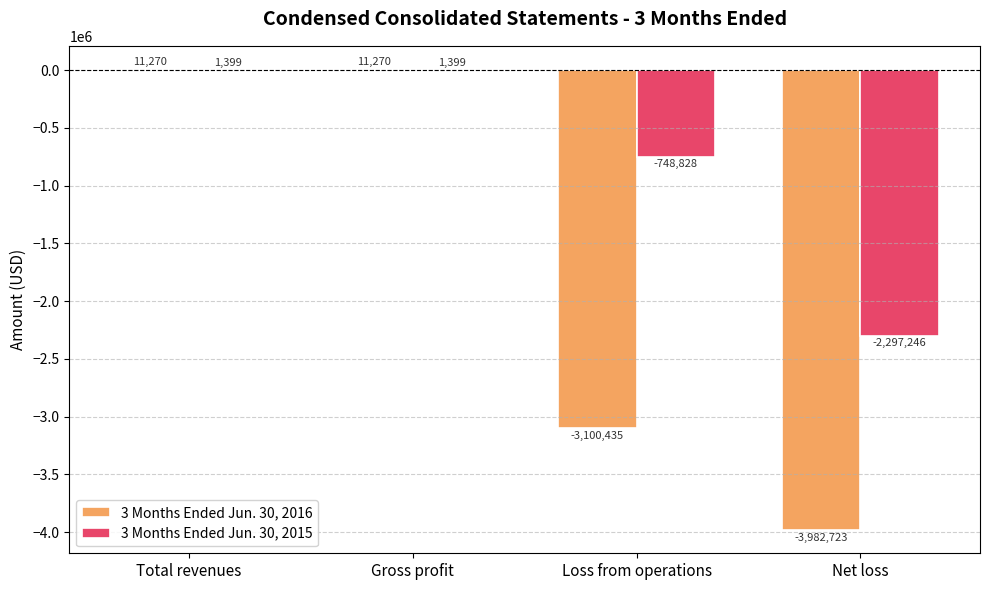

What is the total value across all series at Gross profit?

12669